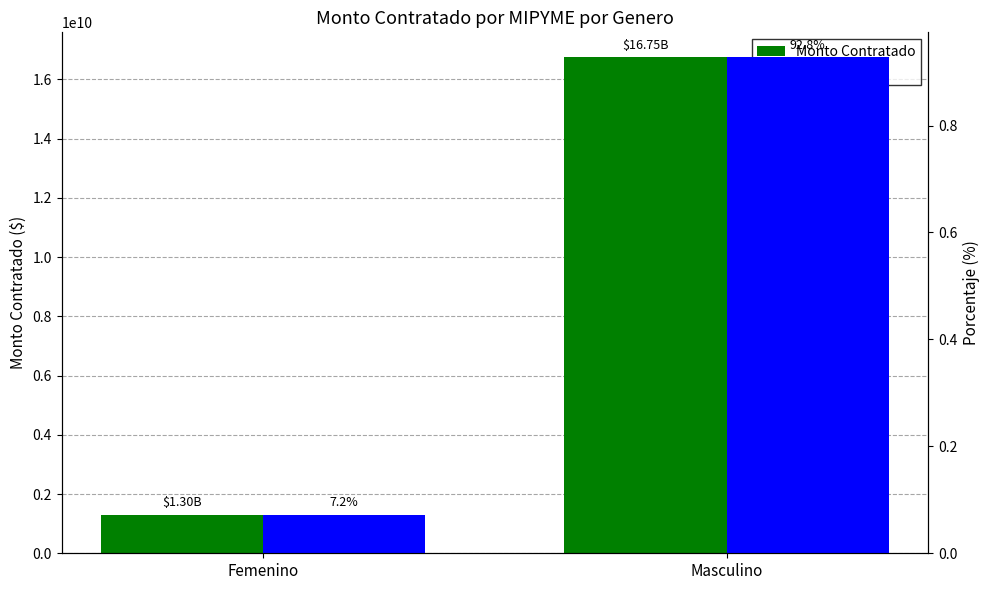

At which category is the sum across all series the highest?

Masculino